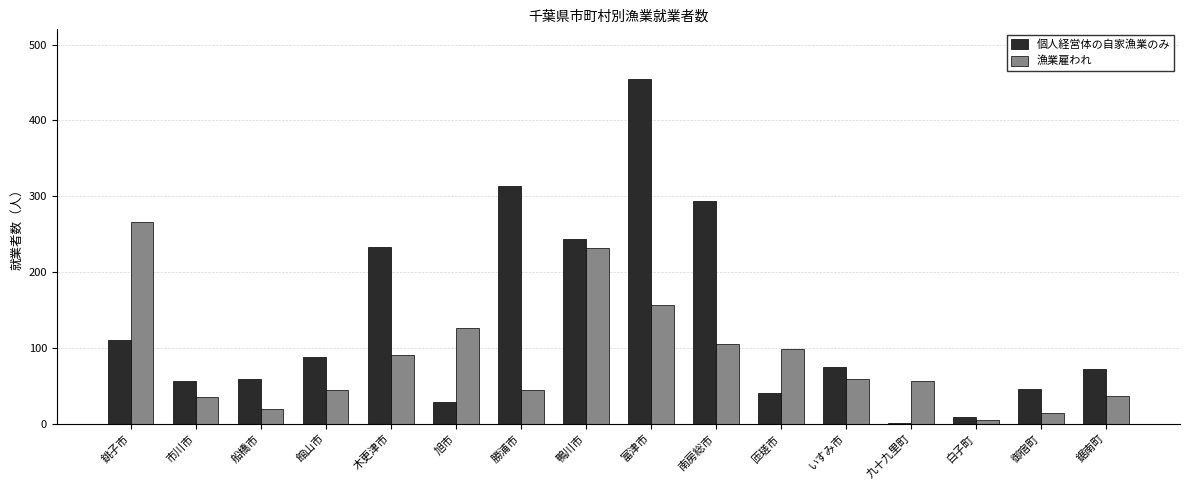

What is the maximum value for 漁業雇われ?

266